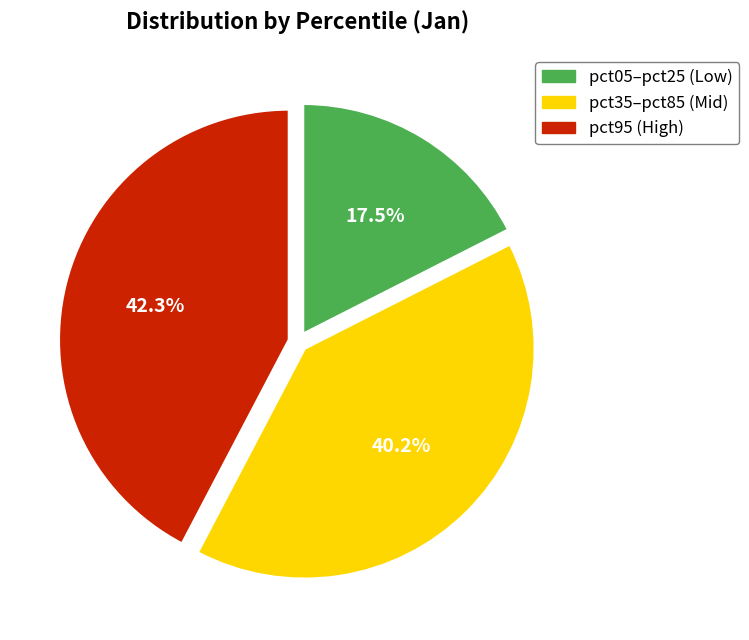

Does any single category account for the majority?

No